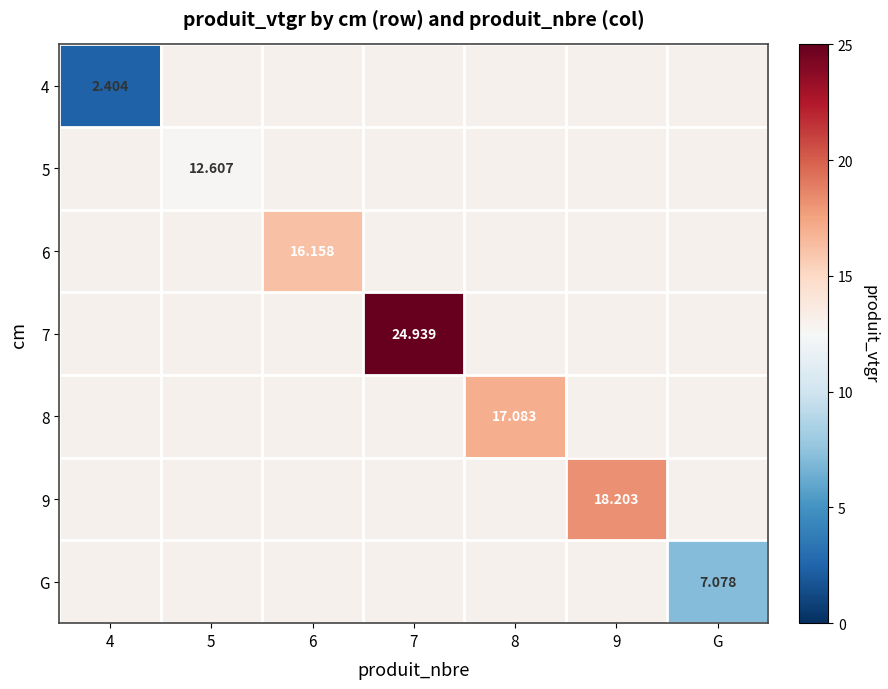

The G series shows 1.5 at G. True or false?

False